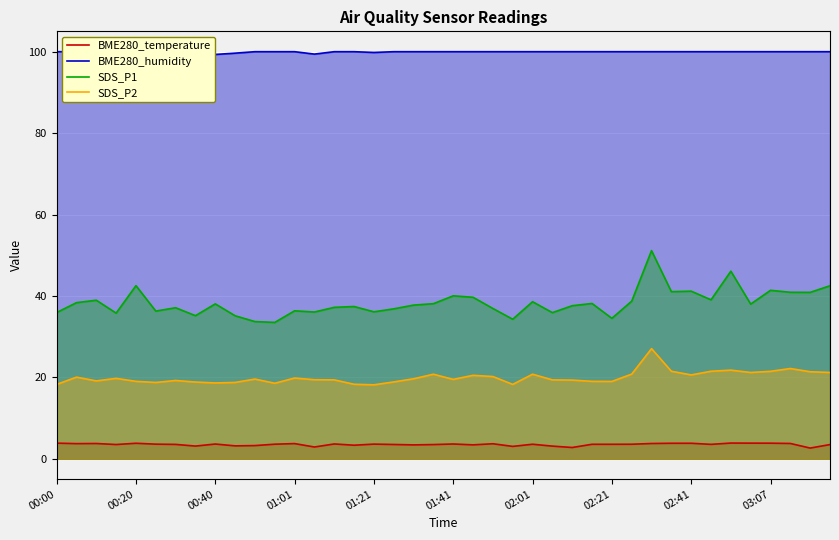

What is the spread (max minus min) of values at 29?

96.4